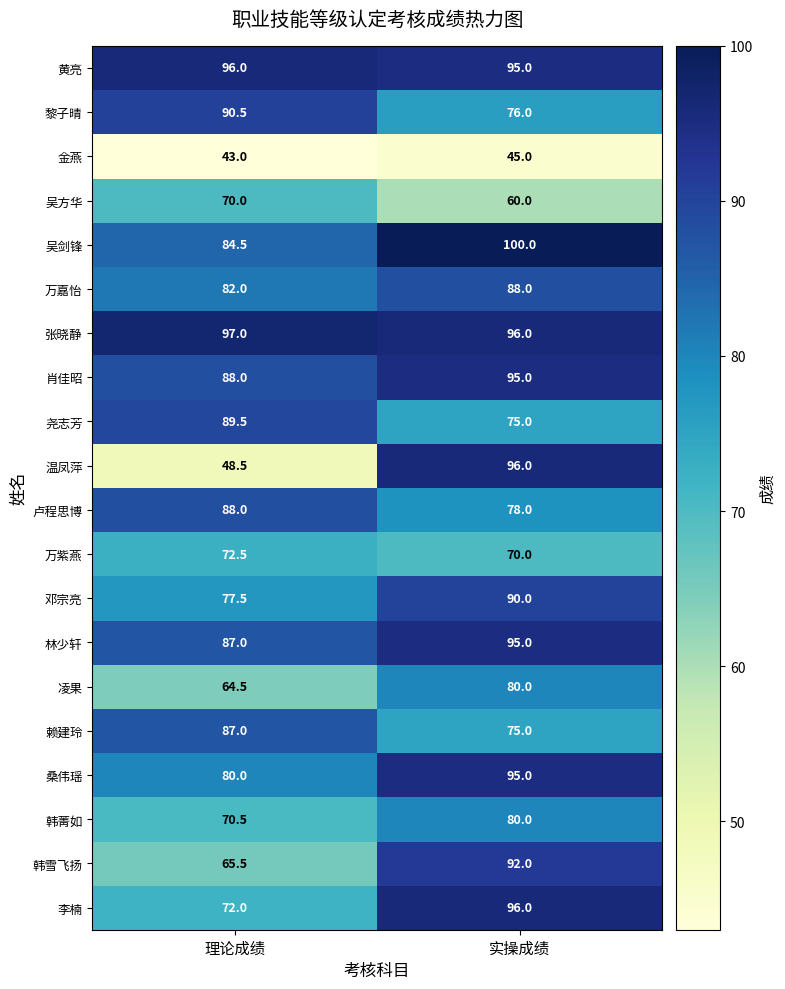

What is the total value across all series at 实操成绩?

1677.0